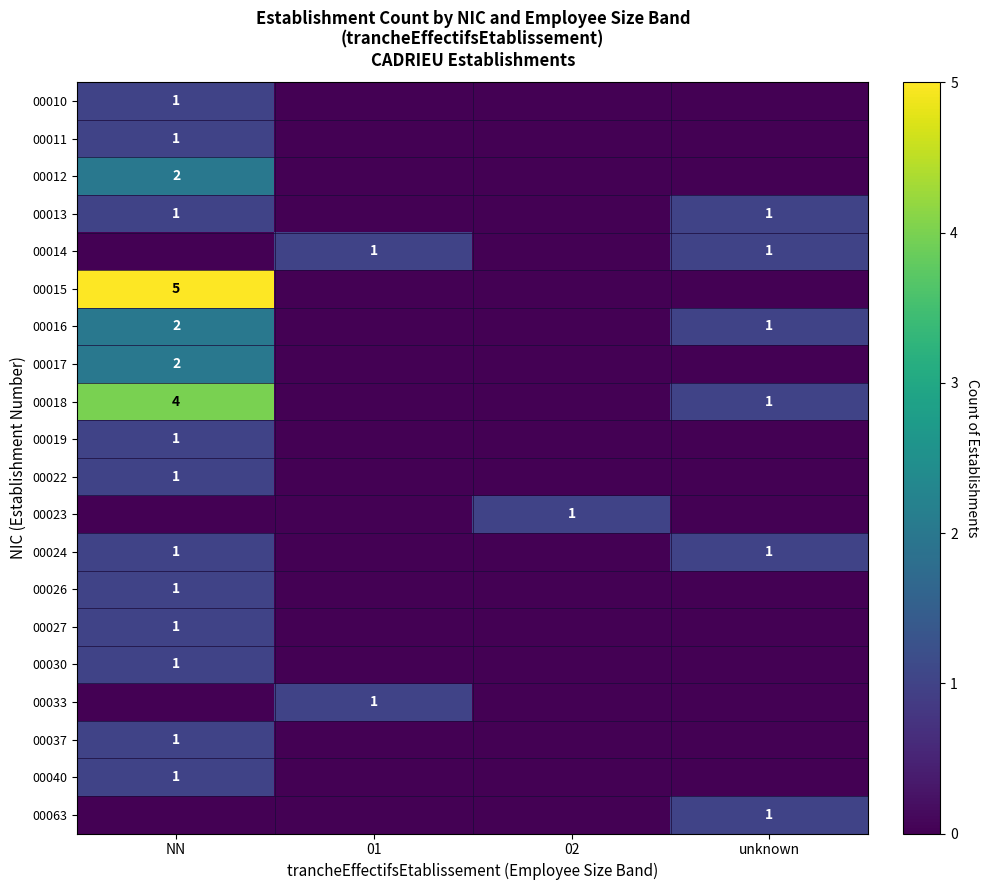

The 00019 series shows 1 at NN. True or false?

True